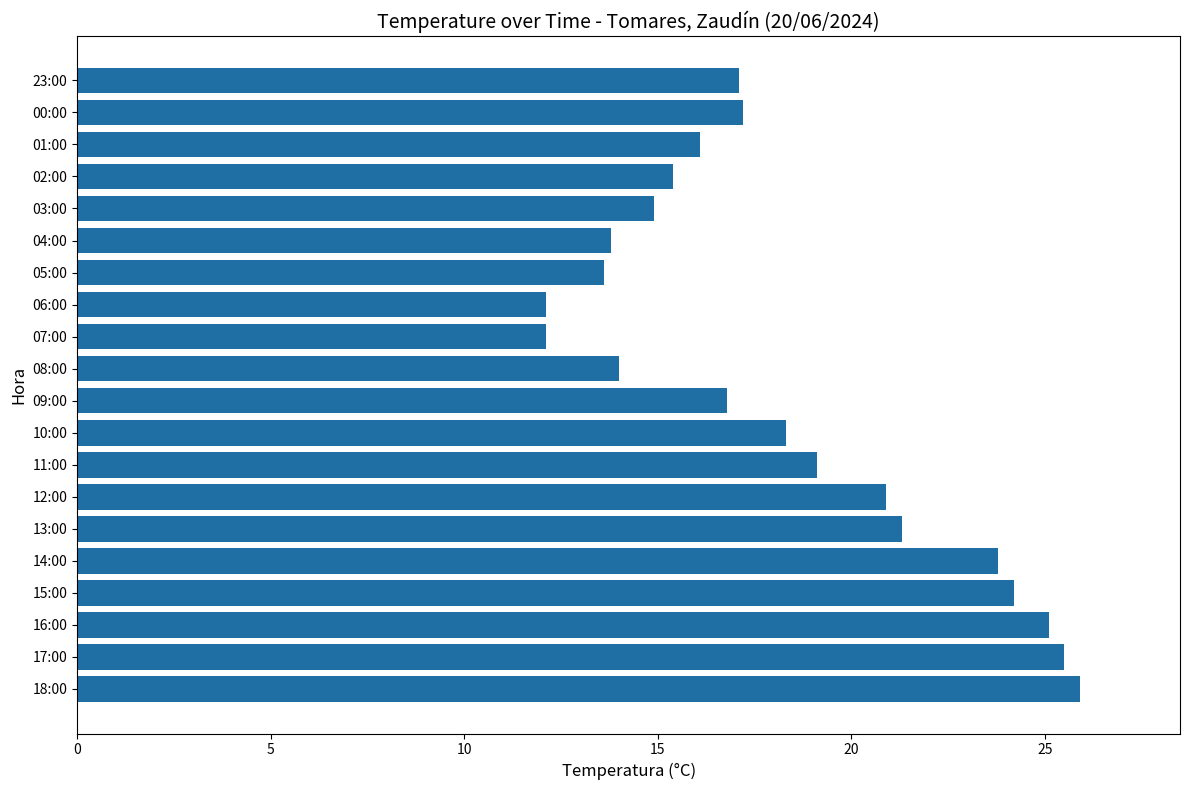

Is it true that the value at 15:00 is 24.2?

True